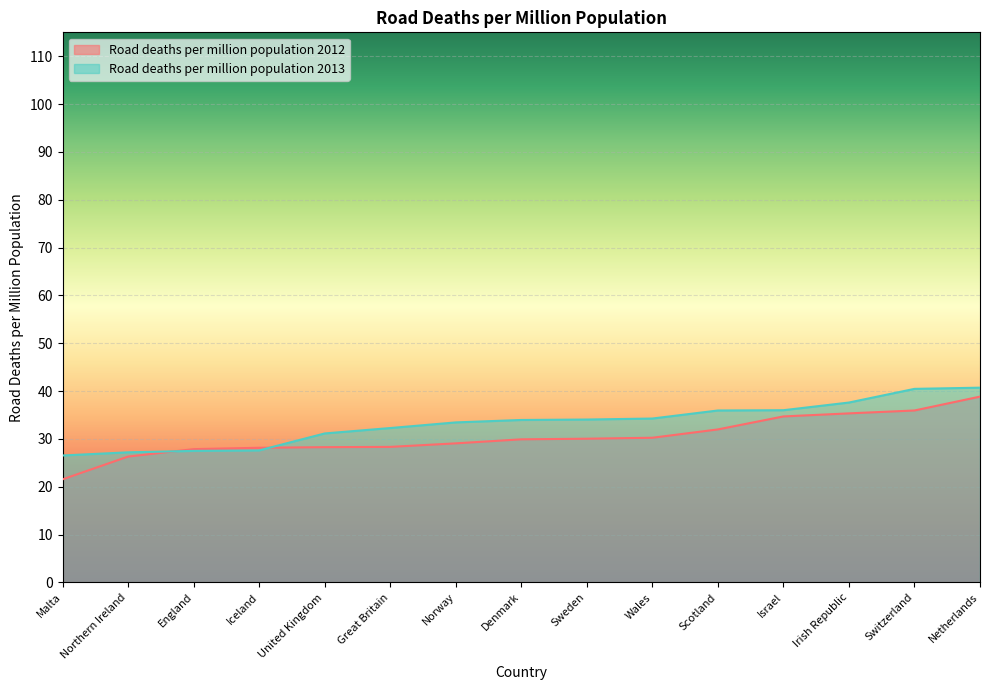

What is the difference between the second highest and second lowest values in the Road deaths per million population 2012 series?

9.6